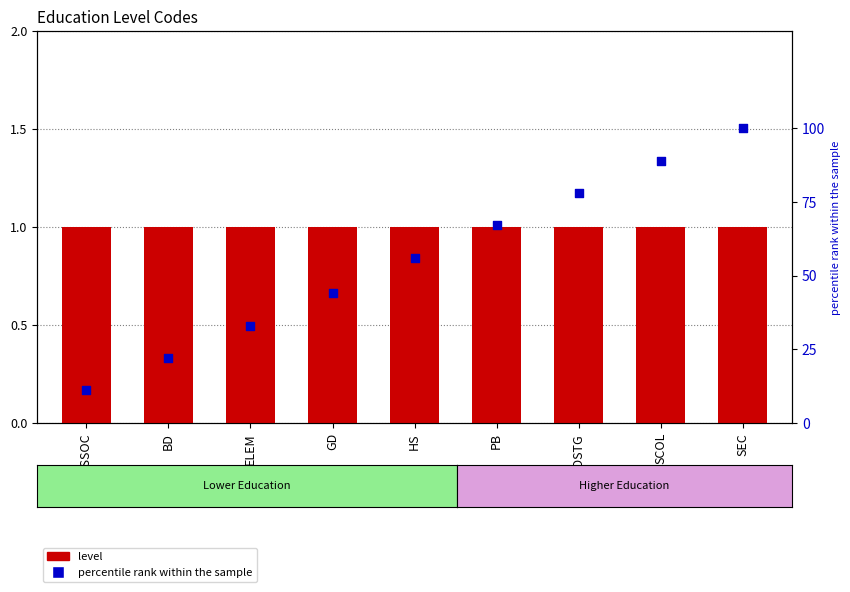

Which series reaches the maximum Y coordinate?

percentile rank within the sample